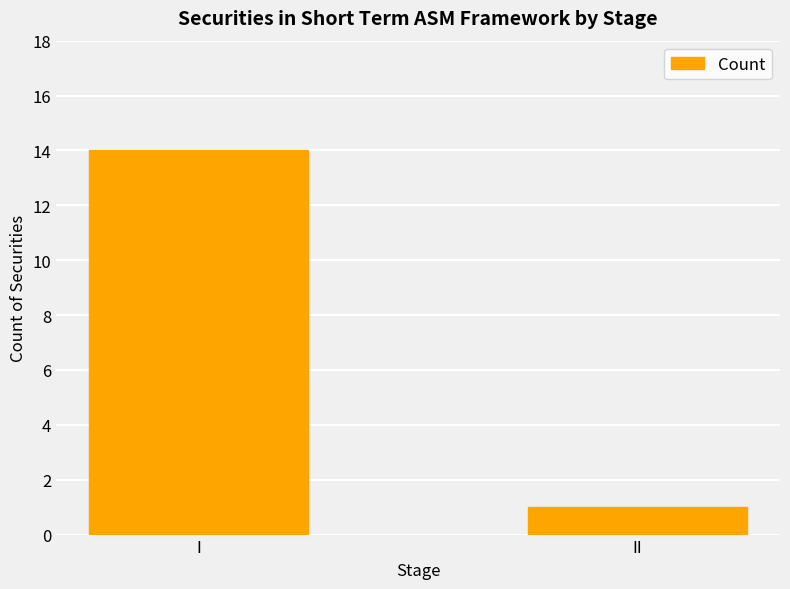

Is it true that the value at I is 5?

False